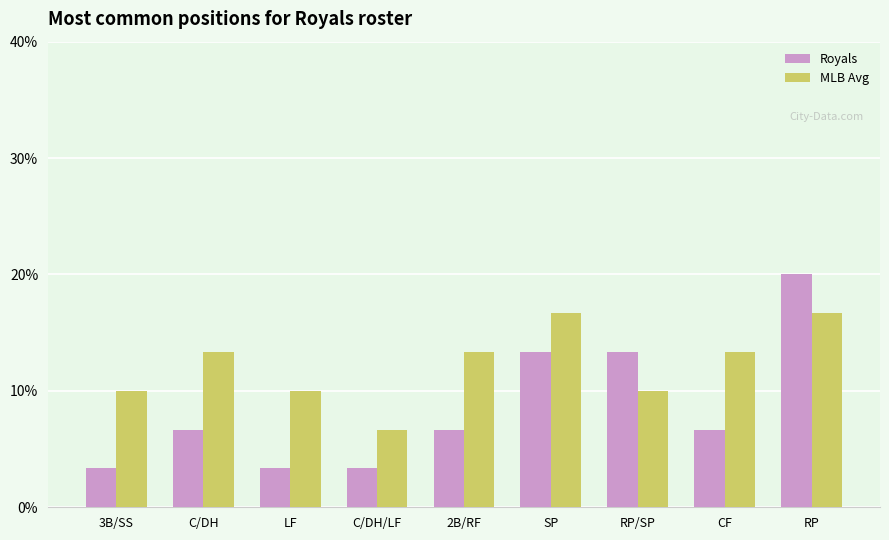

Reading left to right, what are all the values shown in this chart?

Royals: 3.3	6.7	3.3	3.3	6.7	13.3	13.3	6.7	20.0
MLB Avg: 10.0	13.3	10.0	6.7	13.3	16.7	10.0	13.3	16.7